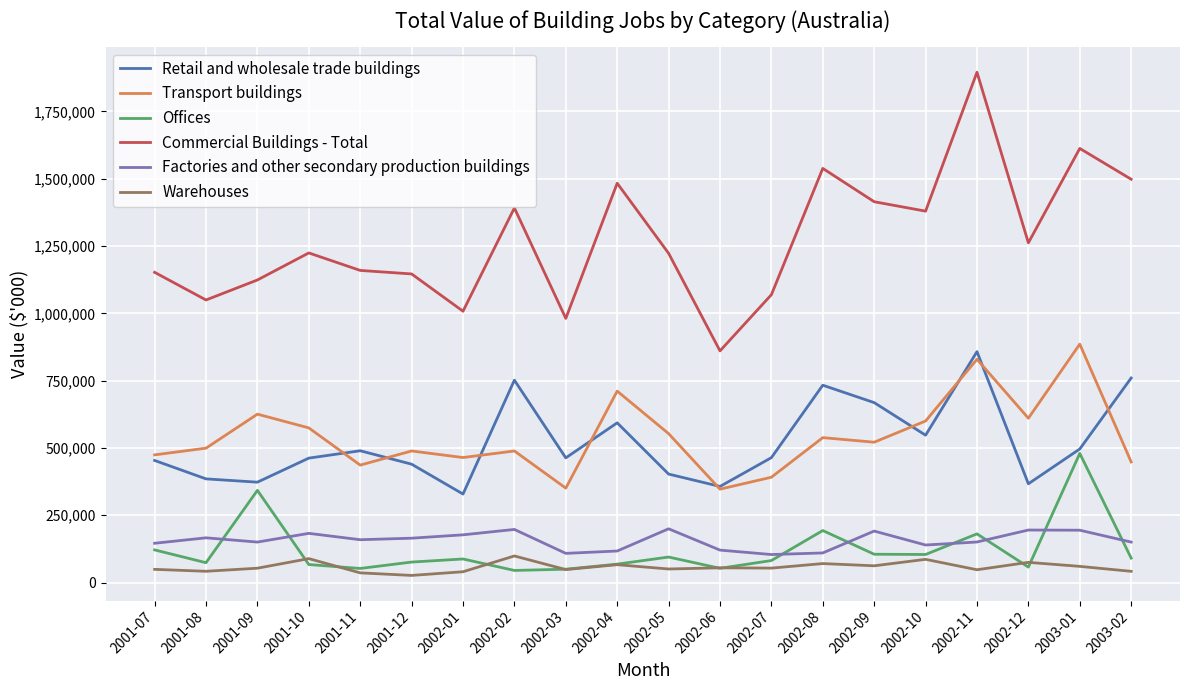

At which label does Commercial Buildings - Total reach its peak?

2002-11